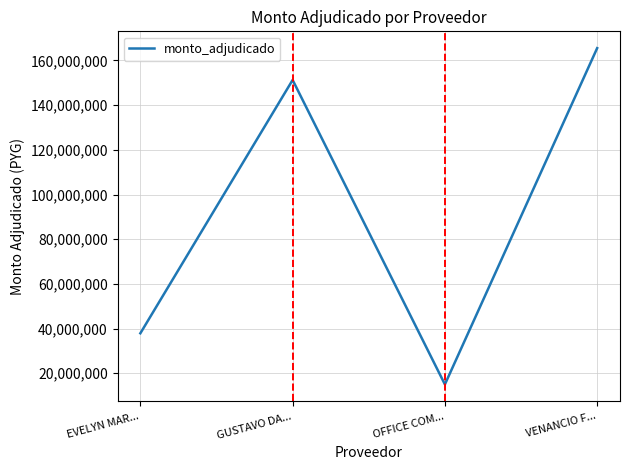

What is the change in value from GUSTAVO DA... to VENANCIO F...?

+14245500